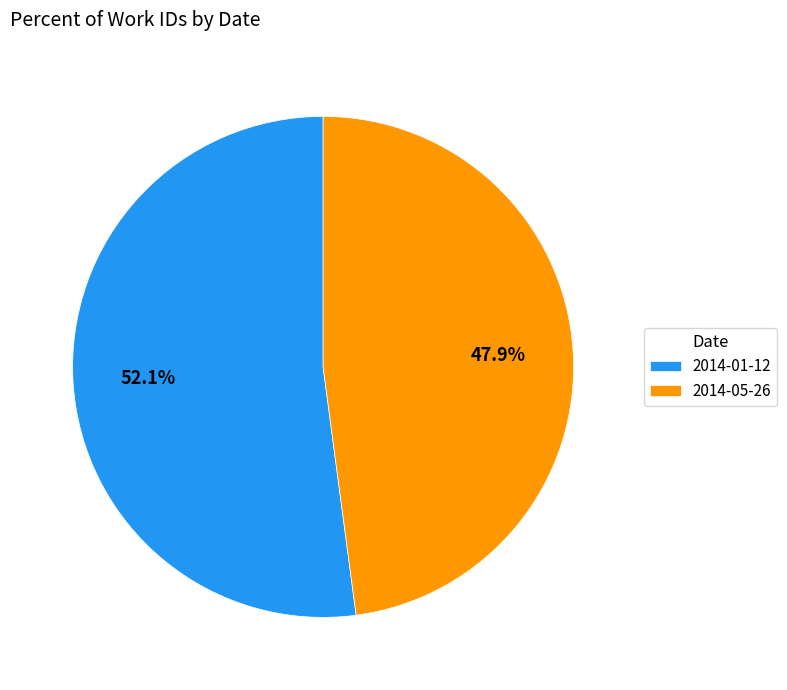

Count the number of slices in the pie.

2